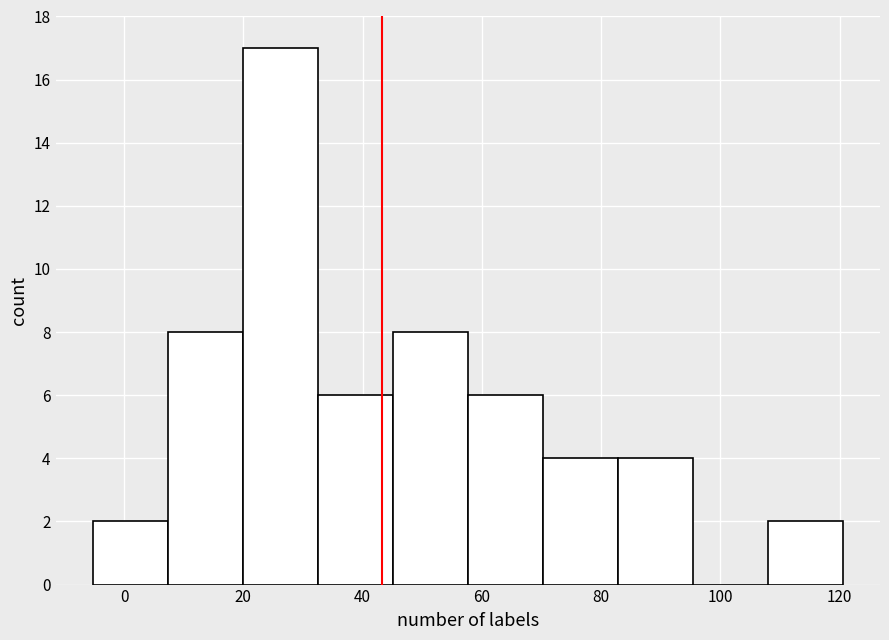

Reading left to right, list every bar in this chart as the range it spans on the x-axis followed by its height. Neither the bar edges nor the heights are printed on the chart, so give them approximately, as read against the axes.

-6 to 8: 2
8 to 20: 8
20 to 32: 17
32 to 46: 6
46 to 58: 8
58 to 70: 6
70 to 82: 4
82 to 96: 4
96 to 108: 0
108 to 120: 2